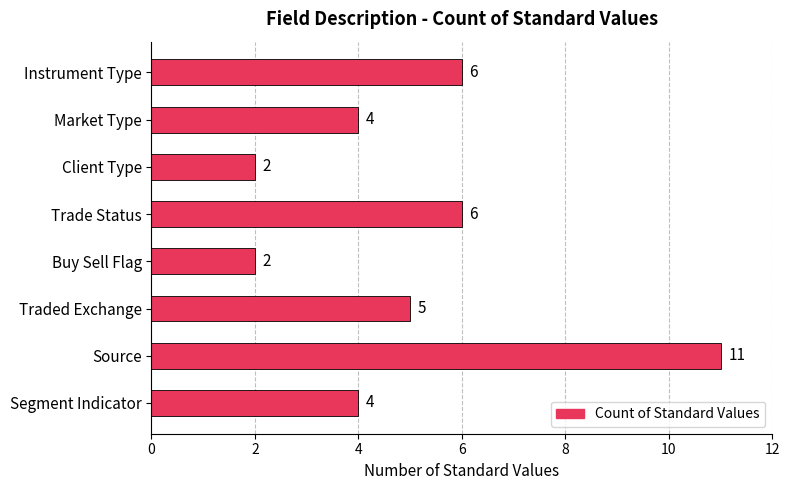

Reading bottom to top, what are all the values shown in this chart?

4	11	5	2	6	2	4	6